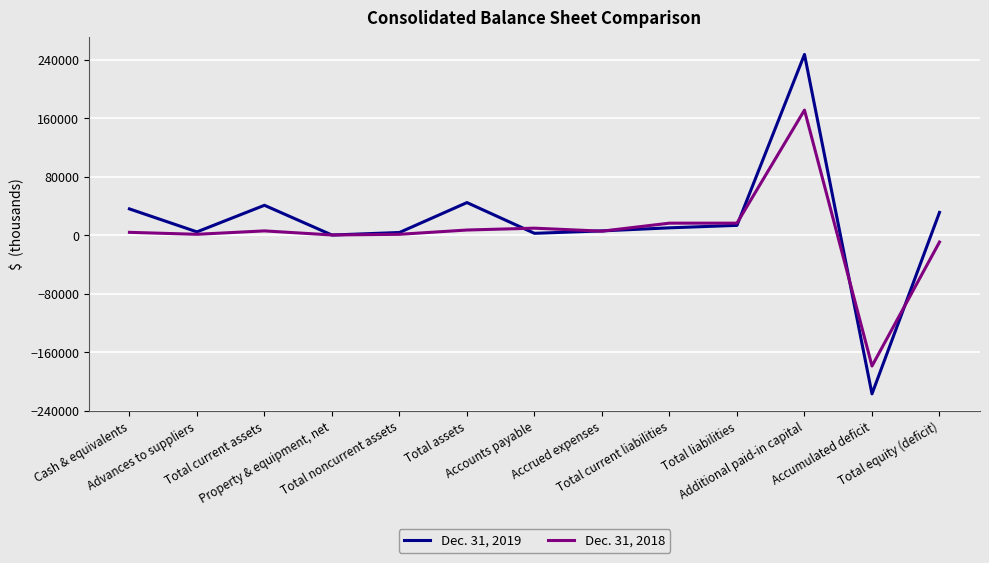

Is it true that Dec. 31, 2019 equals 2537 at Accounts payable?

True